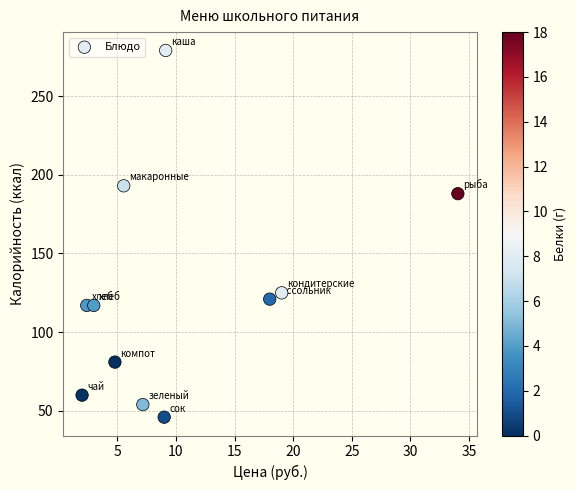

What is the average Y value?

126